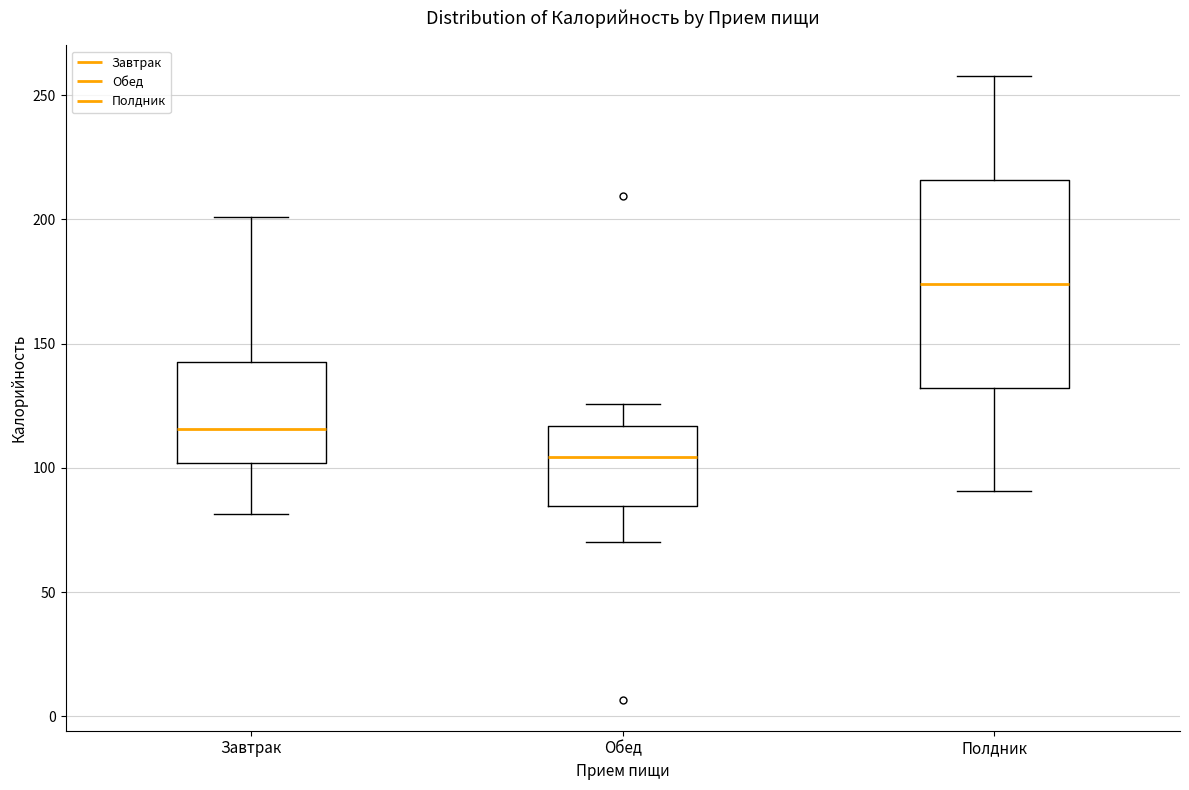

Reading left to right, transcribe this box plot: for each box, give where its median line is, the range the box spans, and where its two whiskers end, as read against the y-axis. The values are not printed on the chart, so give them approximately, as read against the axis.

Завтрак: median 115, box 100 to 145, whiskers 80 to 200
Обед: median 105, box 85 to 115, whiskers 70 to 125
Полдник: median 175, box 130 to 215, whiskers 90 to 260